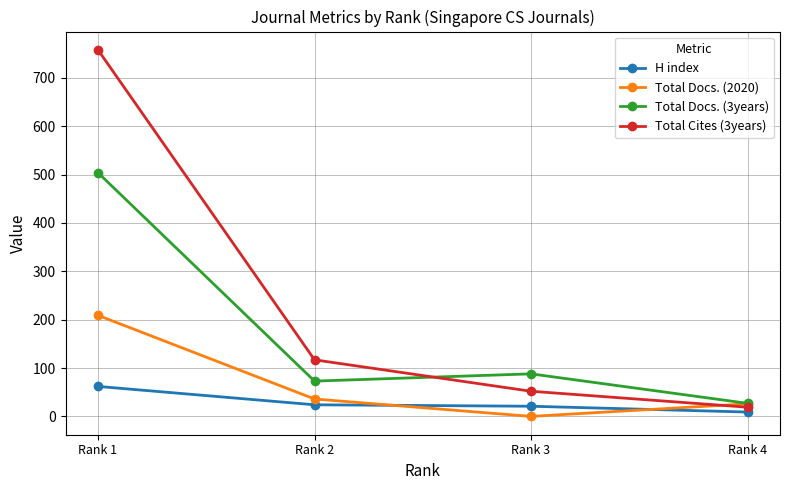

True or false: H index has more than 2 points higher than both neighbors.

False